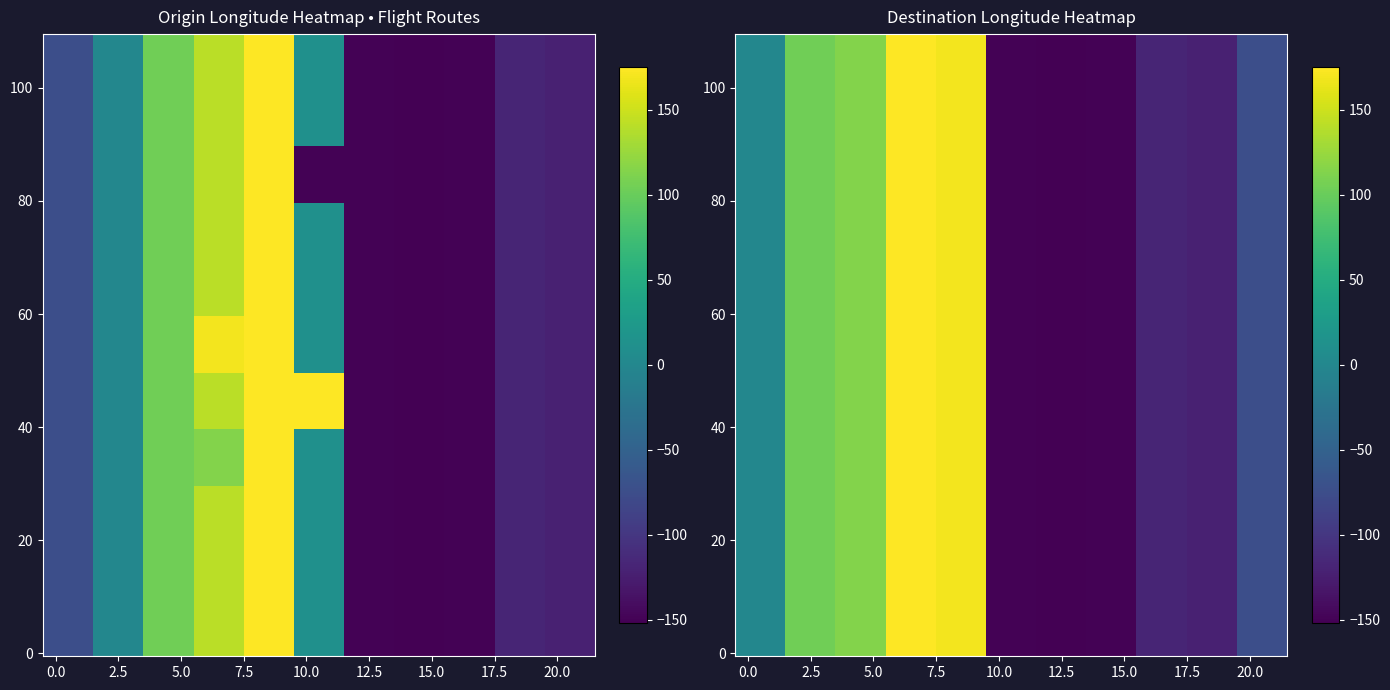

At dLong, list the series in order from smallest to largest.

oLong, dLong